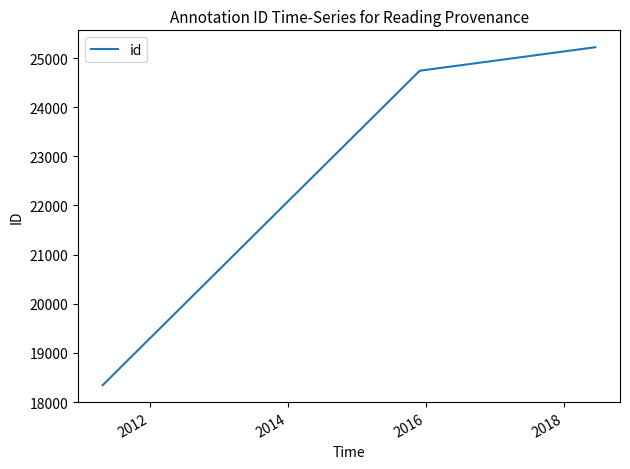

What is the difference between the maximum and minimum values?

6877